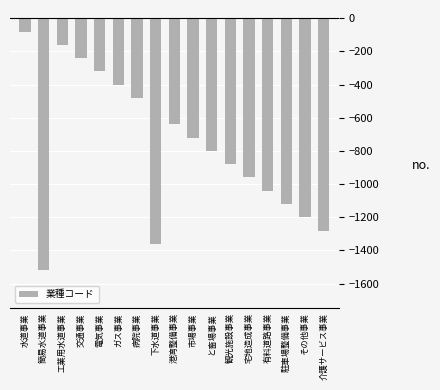

Reading left to right, extract all data points from this chart.

-80	-1520	-160	-240	-320	-400	-480	-1360	-640	-720	-800	-880	-960	-1040	-1120	-1200	-1280